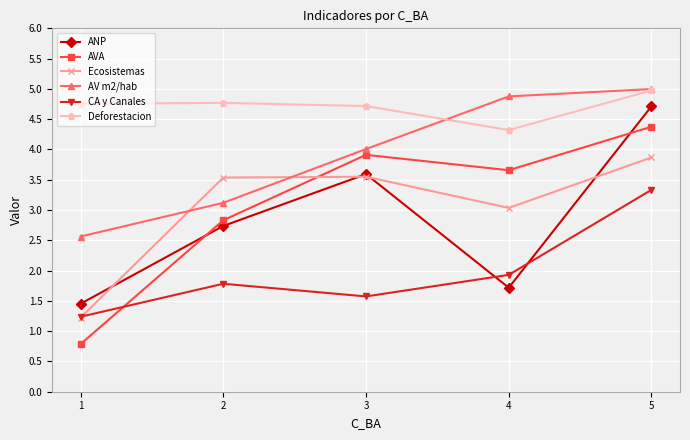

What are all the series names shown in the legend?

ANP, AVA, Ecosistemas, AV m2/hab, CA y Canales, Deforestacion